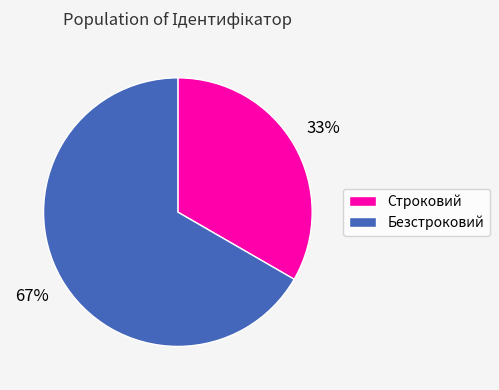

Which category has the biggest portion of the pie?

Безстроковий